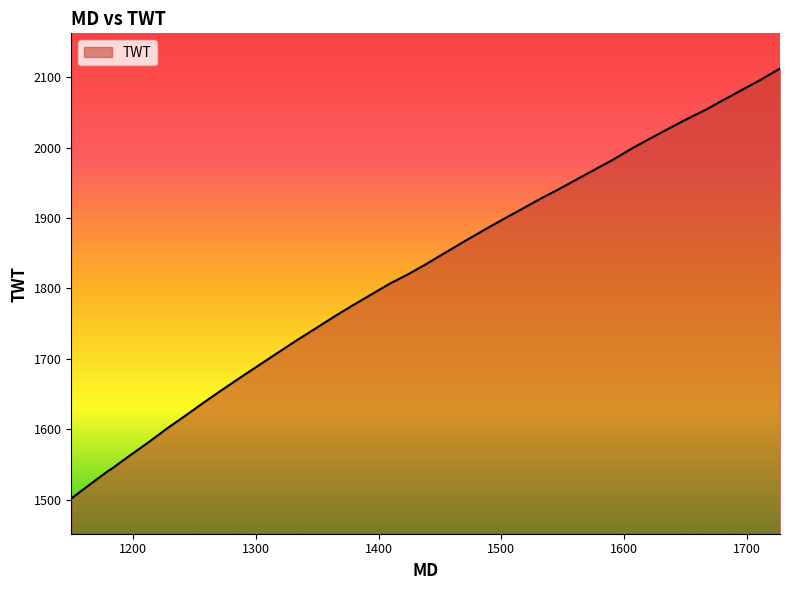

What is the smallest value displayed?

1501.5